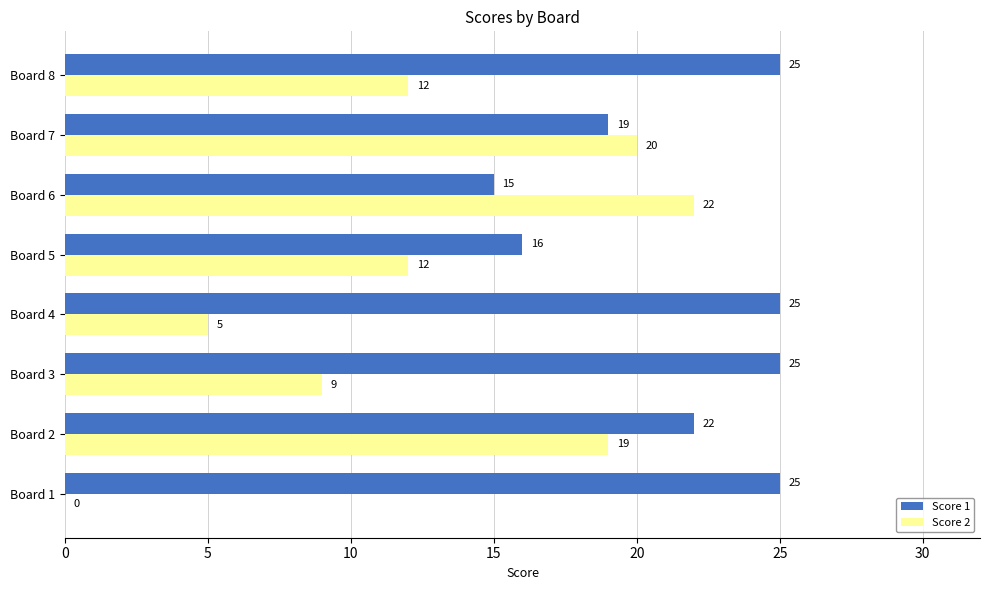

Between Board 5 and Board 6, which series saw the biggest shift?

Score 2